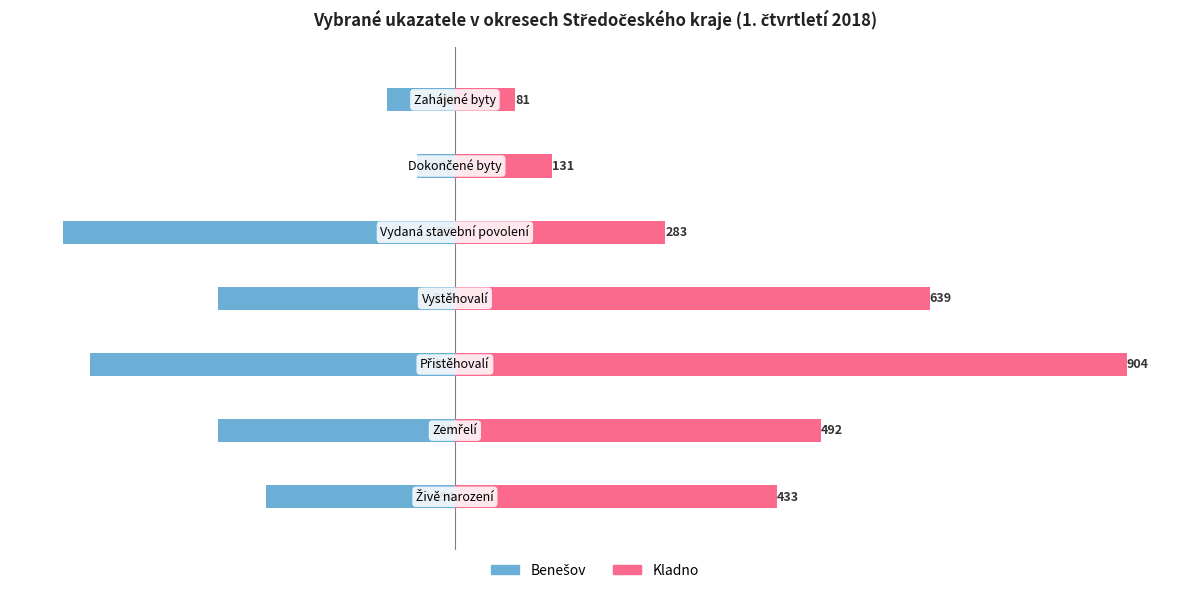

True or false: Benešov has a value of -29 at 6.

False